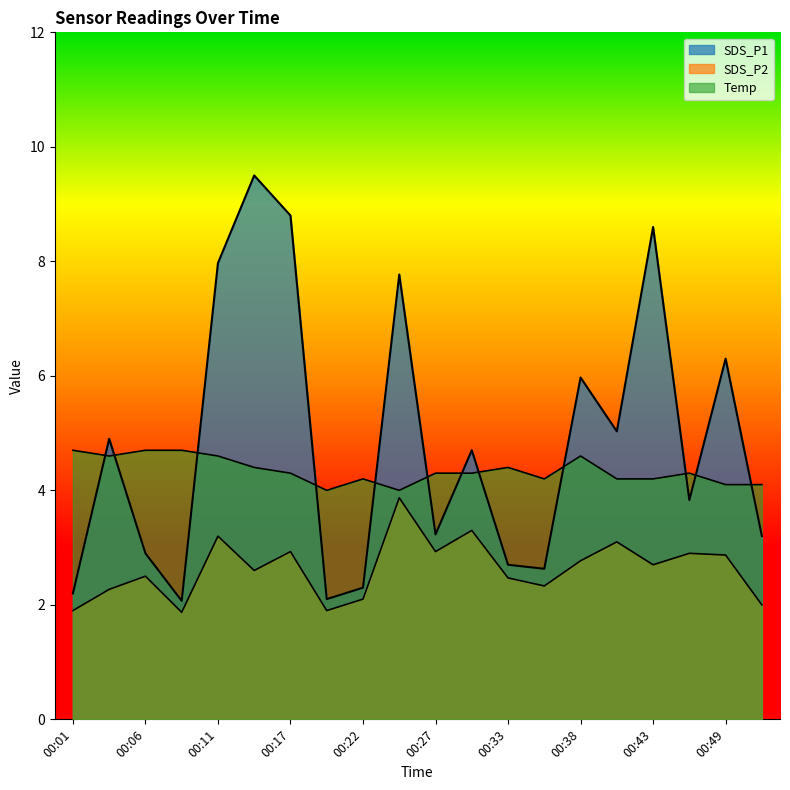

How many data points in SDS_P1 are above 4?

10